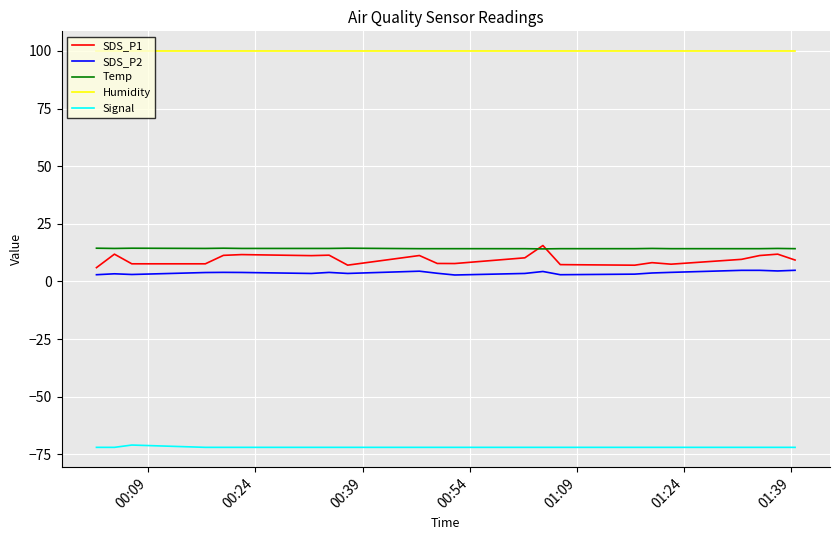

True or false: SDS_P1 and Signal cross at least once.

False